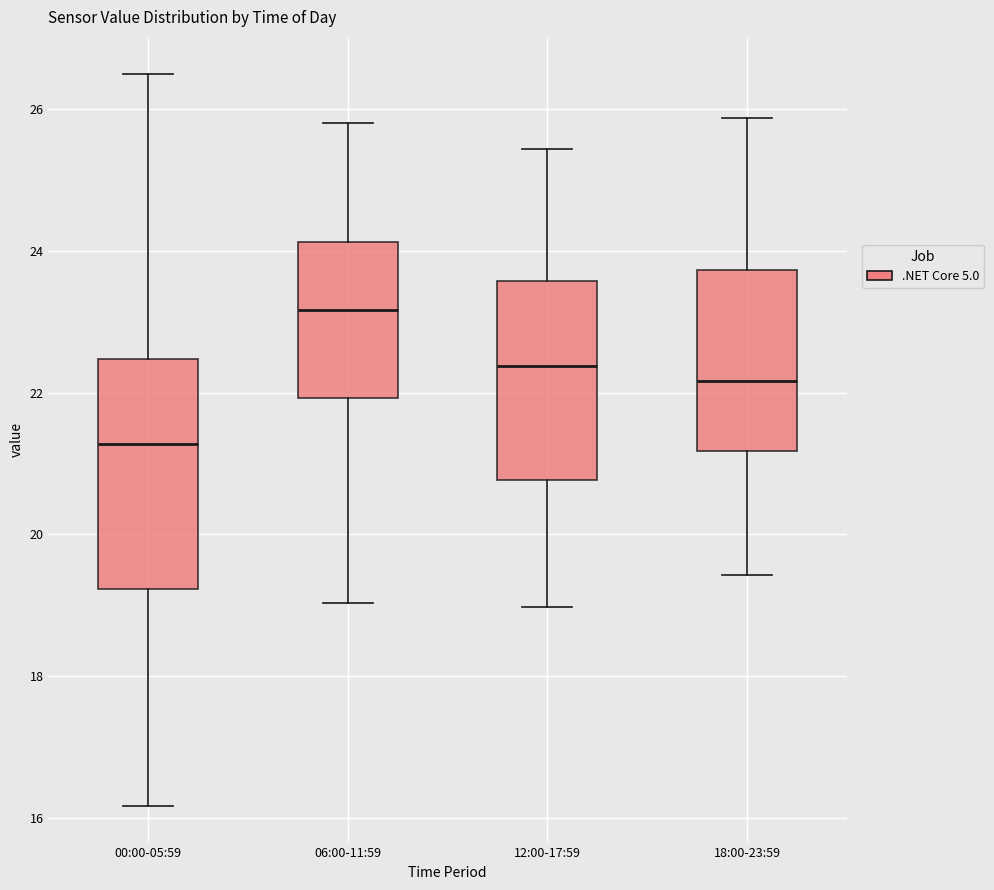

Reading left to right, transcribe this box plot: for each box, give where its median line is, the range the box spans, and where its two whiskers end, as read against the y-axis. The values are not printed on the chart, so give them approximately, as read against the axis.

00:00-05:59: median 21.2, box 19.2 to 22.4, whiskers 16.2 to 26.6
06:00-11:59: median 23.2, box 22.0 to 24.2, whiskers 19.0 to 25.8
12:00-17:59: median 22.4, box 20.8 to 23.6, whiskers 19.0 to 25.4
18:00-23:59: median 22.2, box 21.2 to 23.8, whiskers 19.4 to 25.8